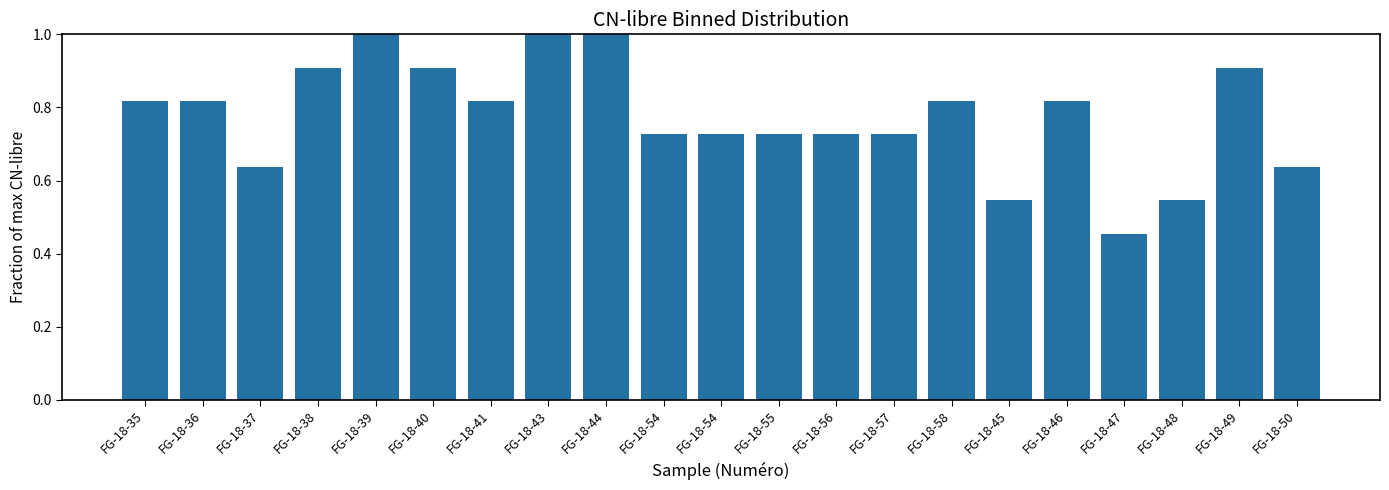

Count the number of data series in this chart.

1